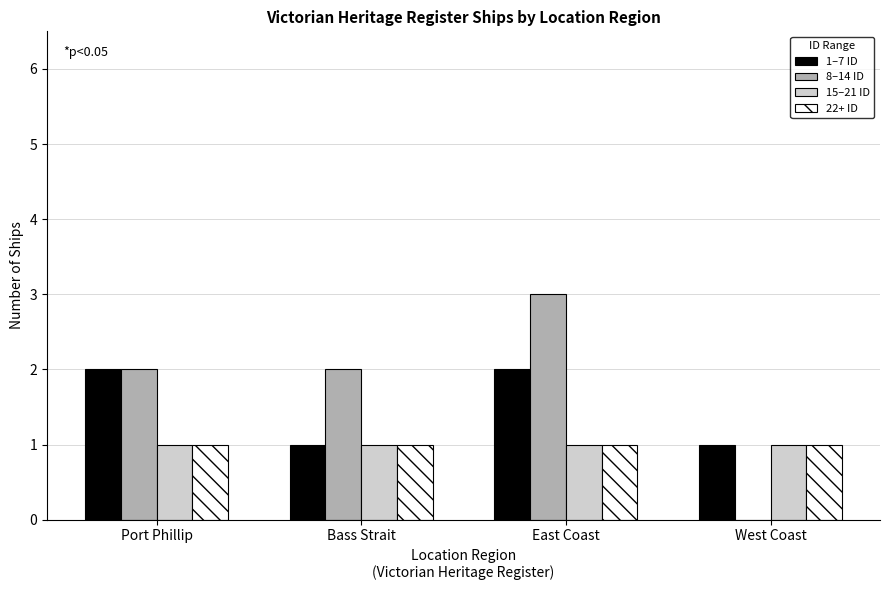

At which category does the chart reach its peak across all series?

East Coast